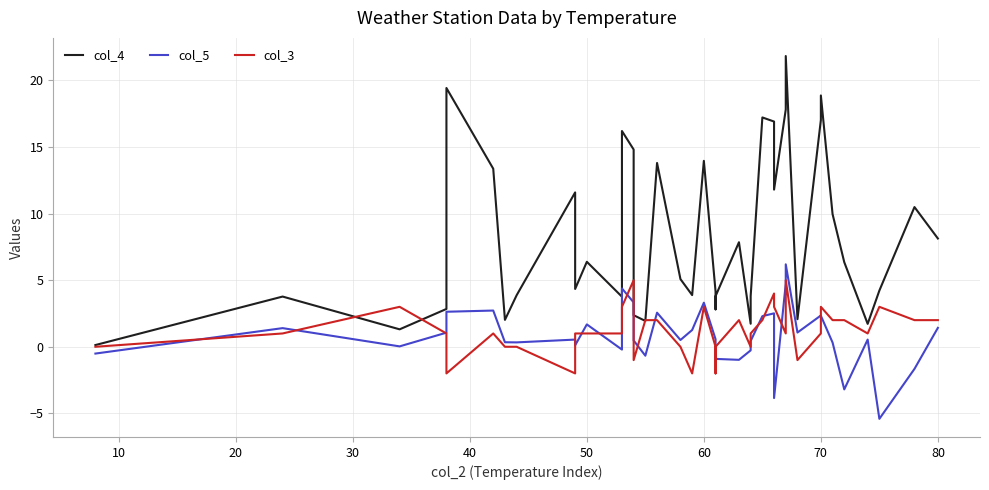

What is the highest value of the col_5 series?

6.2